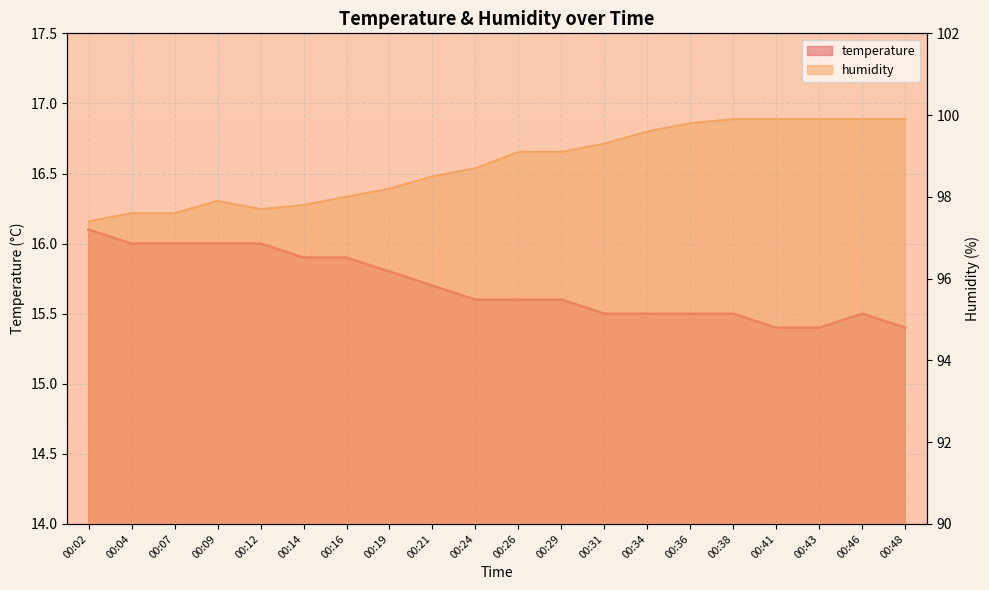

Which series has the largest total across all categories?

humidity